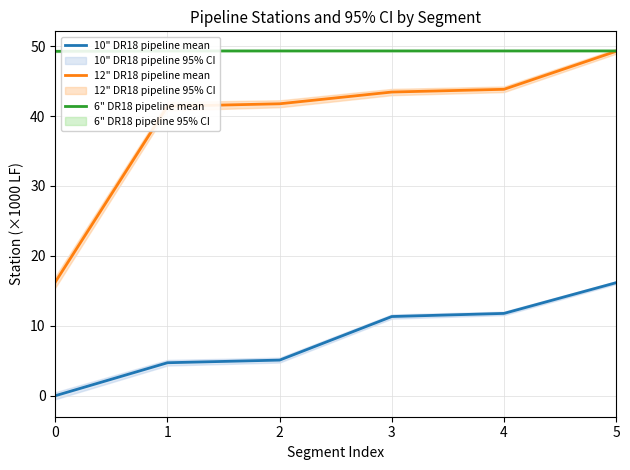

Reading left to right, list all the values displayed in this chart.

10" DR18 pipeline mean: 0.0	4.7	5.1	11.3	11.8	16.2
12" DR18 pipeline mean: 16.3	41.4	41.8	43.4	43.8	49.3
6" DR18 pipeline mean: 49.3	49.3	49.3	49.3	49.3	49.3